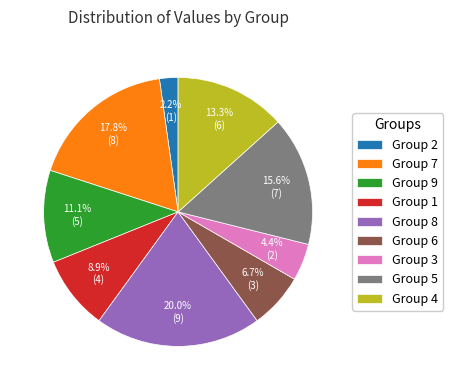

Combined, what portion of the pie is Group 2 and Group 8?

22.2%